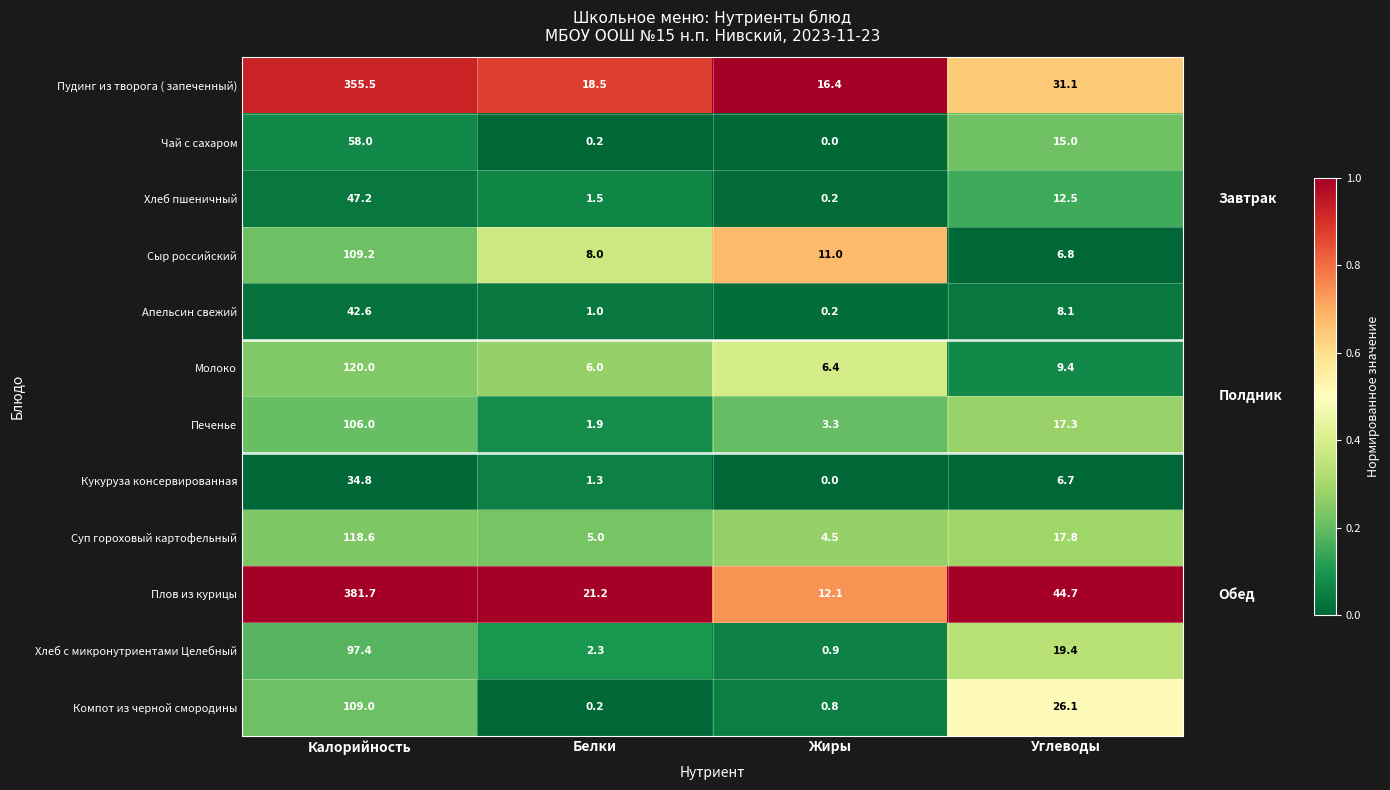

What is the difference between the highest and lowest values at Жиры?

16.4